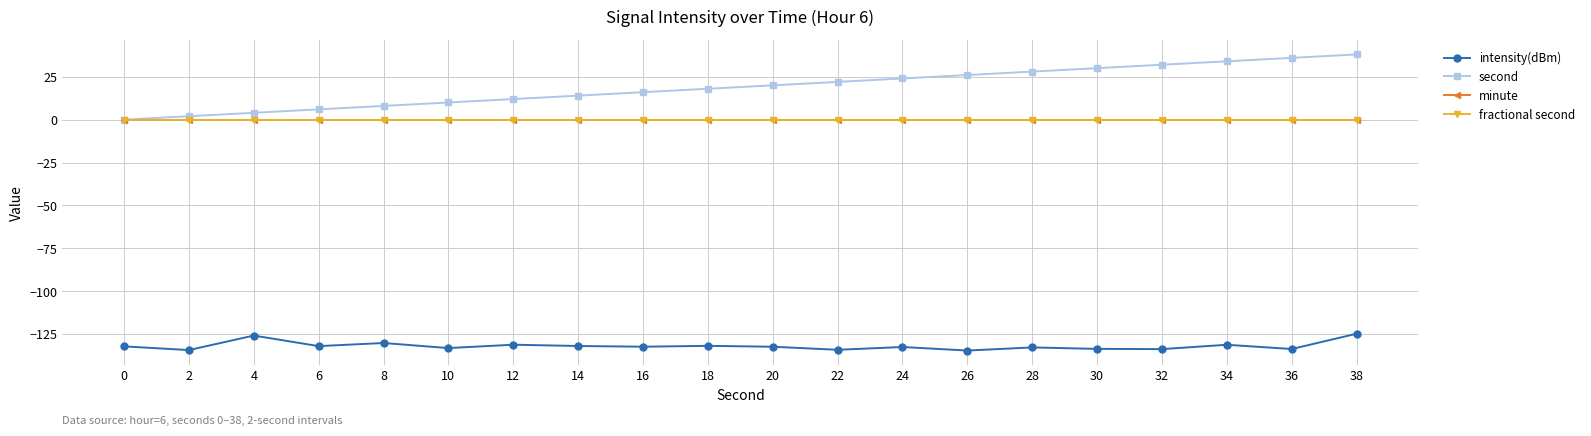

Is the value of minute at 36 greater than the value of second at 36?

No